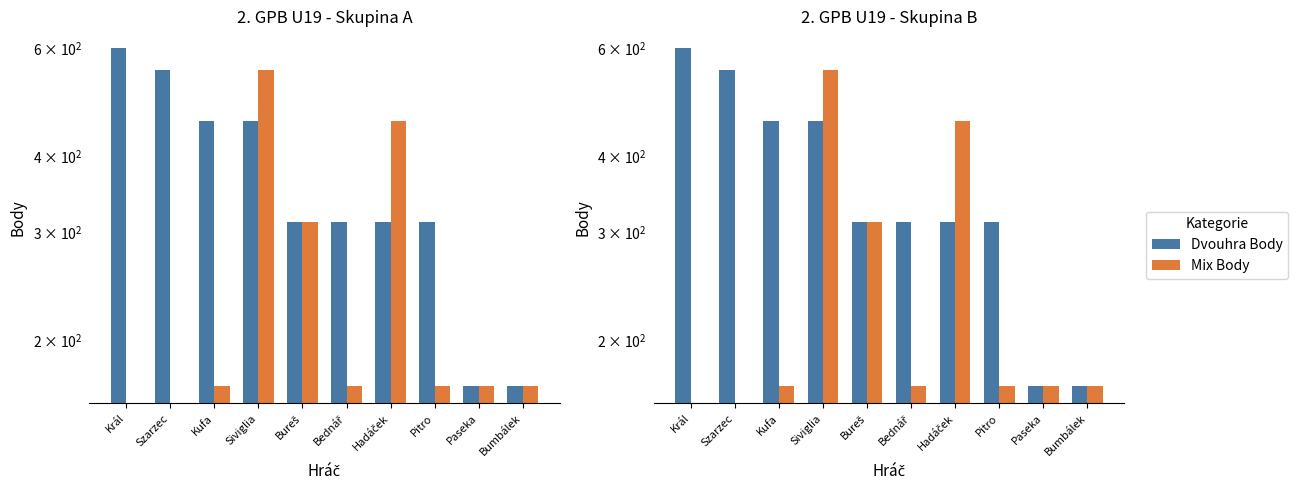

What is the label of the 10th bar from the right?

Král